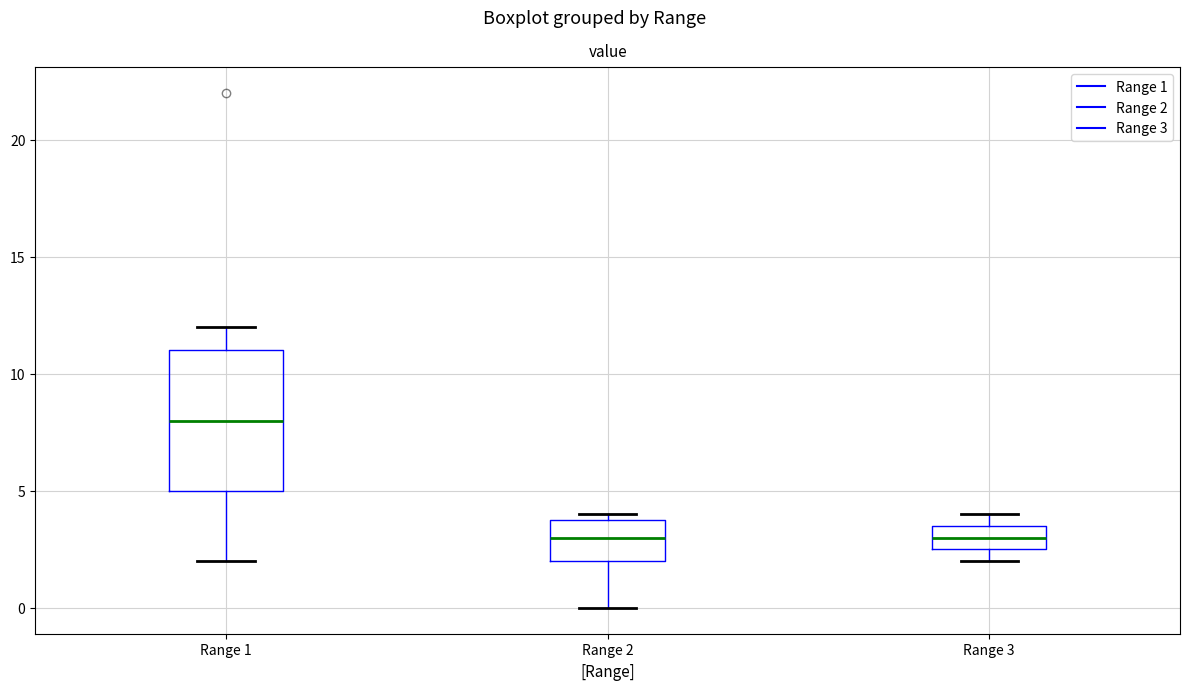

Which box is the tallest, from its lower edge to its upper edge?

Range 1